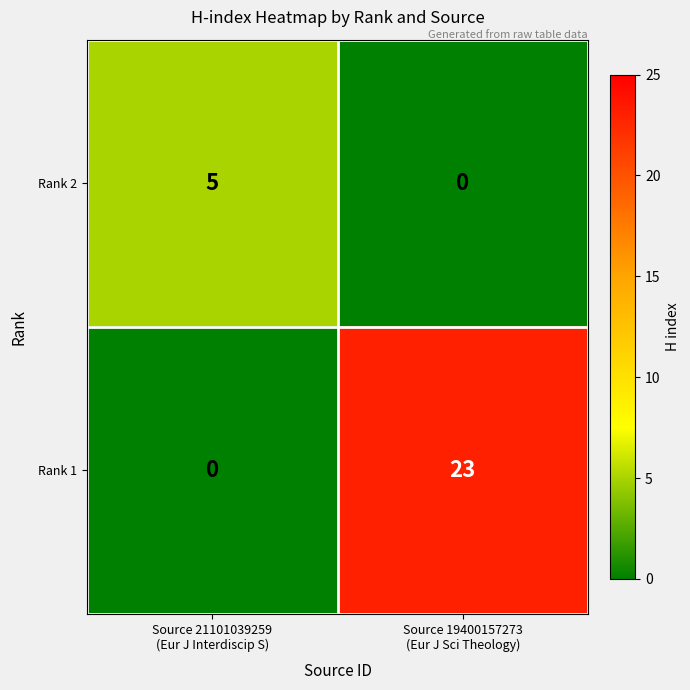

What is the maximum value shown in the chart?

23